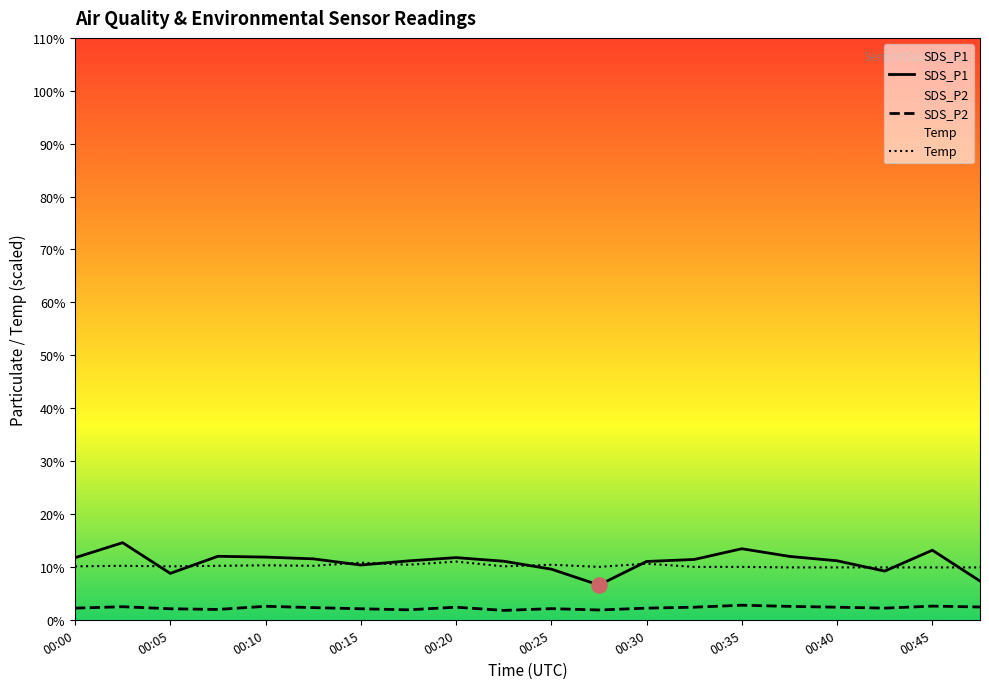

What is the total value across all series at 00:15?

23.2